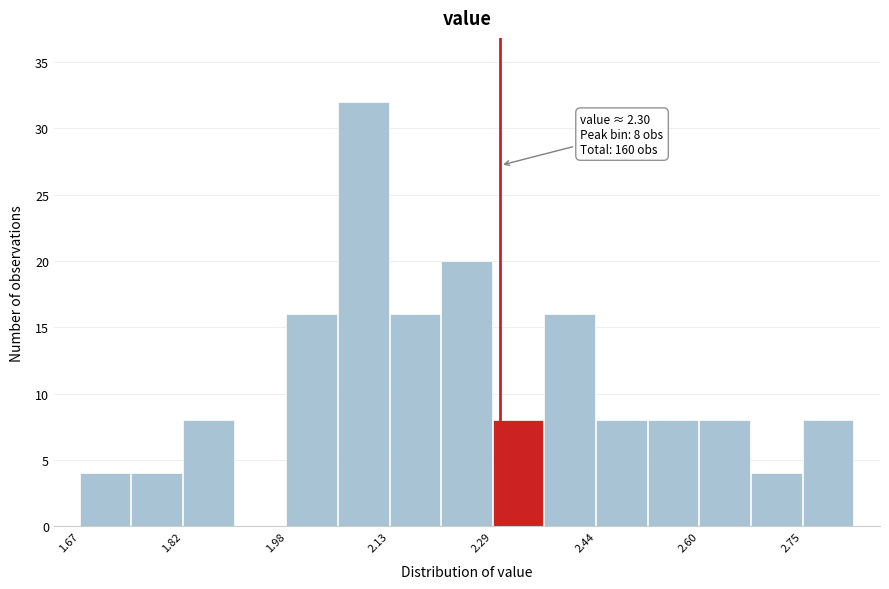

Read against the x-axis, roughly where is the centre of the tallest bar?

2.10